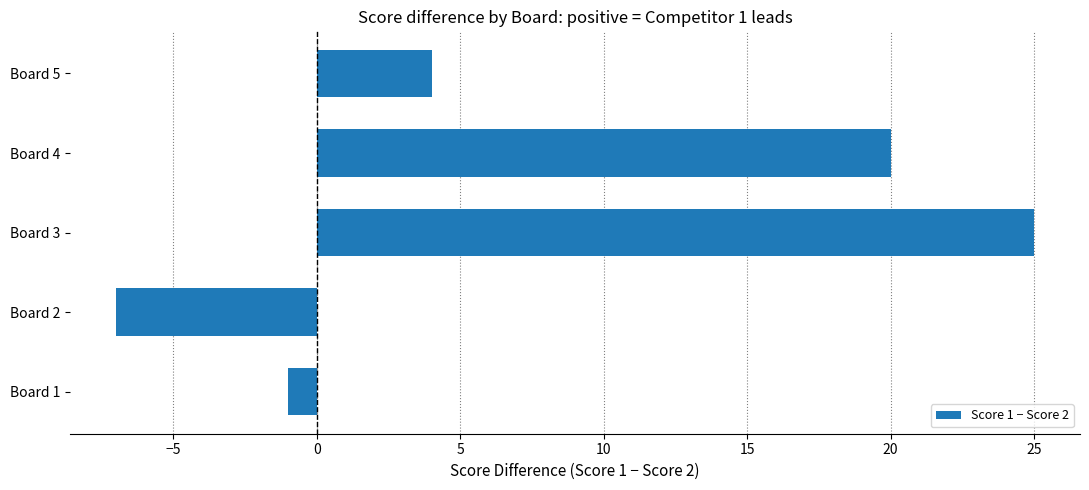

Which has a higher value, Board 5 or Board 2?

Board 5